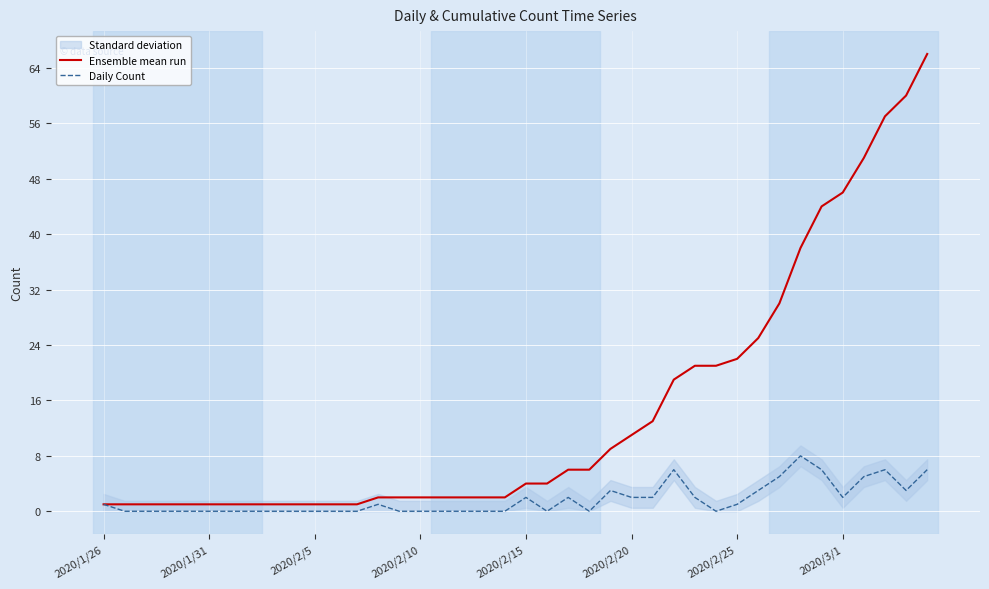

True or false: Daily Count and Ensemble mean run intersect in this chart.

False